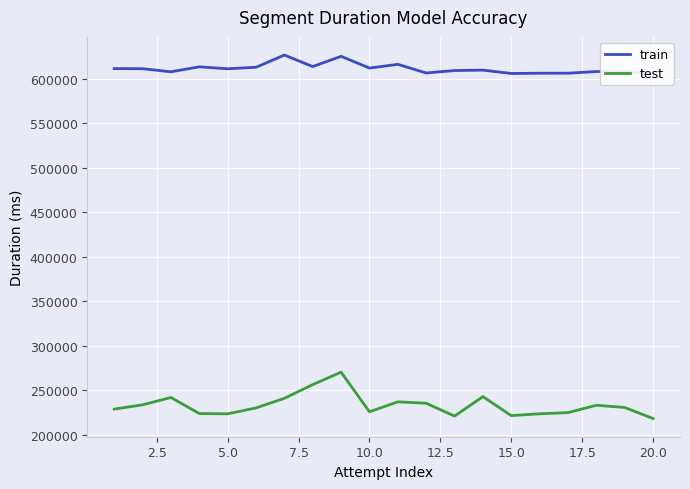

The test series shows 141294 at 5.0. True or false?

False